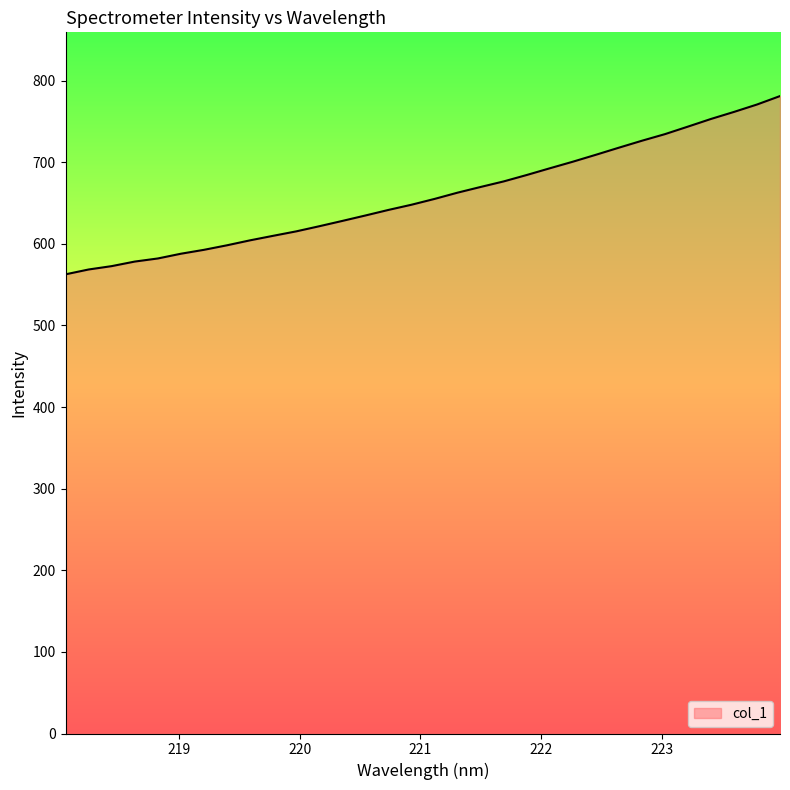

What is the greatest value displayed?

781.0